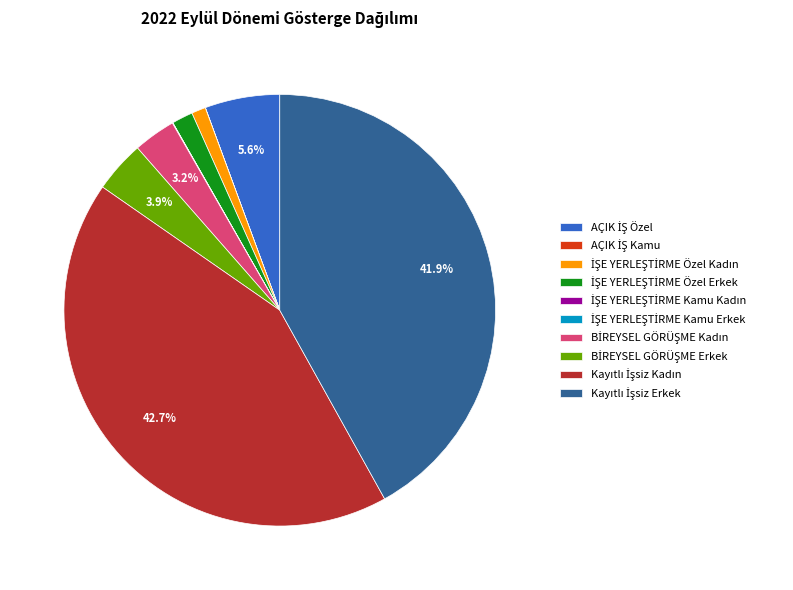

To the nearest percent, what is the difference between the largest and smallest slice percentages?

43%